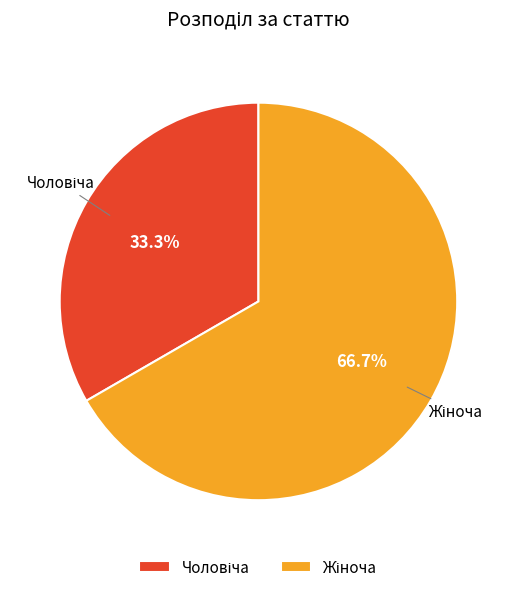

Is there any slice that represents more than half of the pie?

Yes